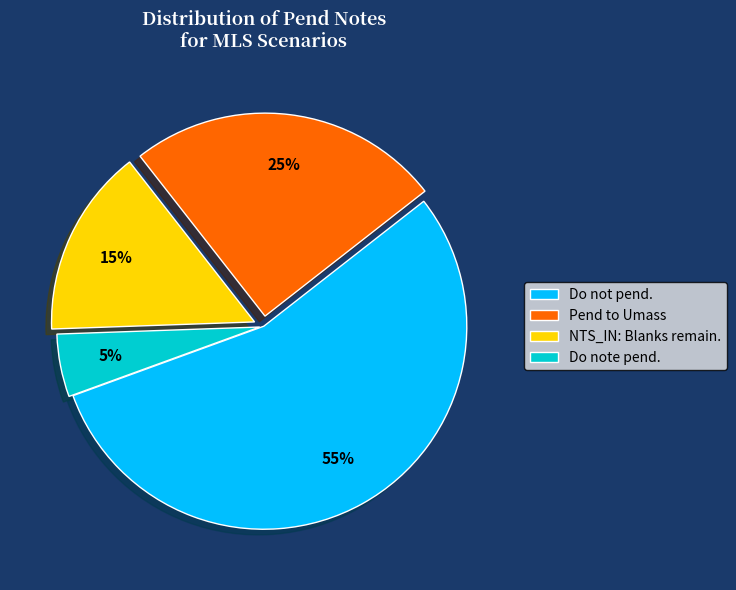

To the nearest percent, what is the combined percentage of Do not pend. and Pend to Umass?

80%